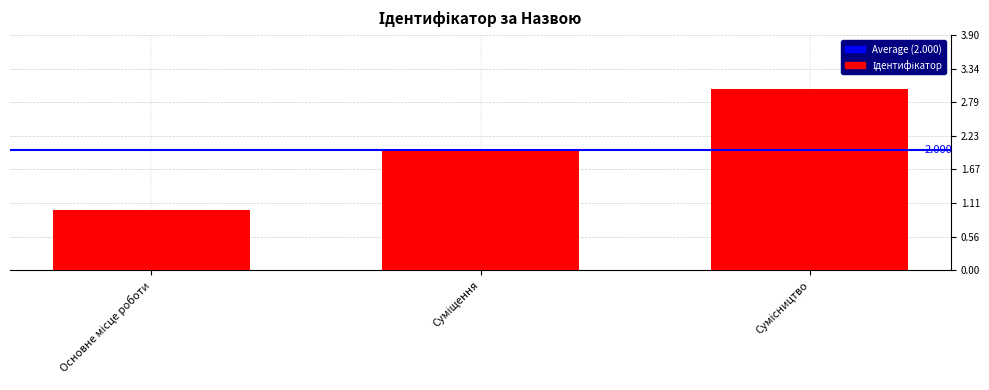

At which label does the data first exceed 2?

Сумісництво